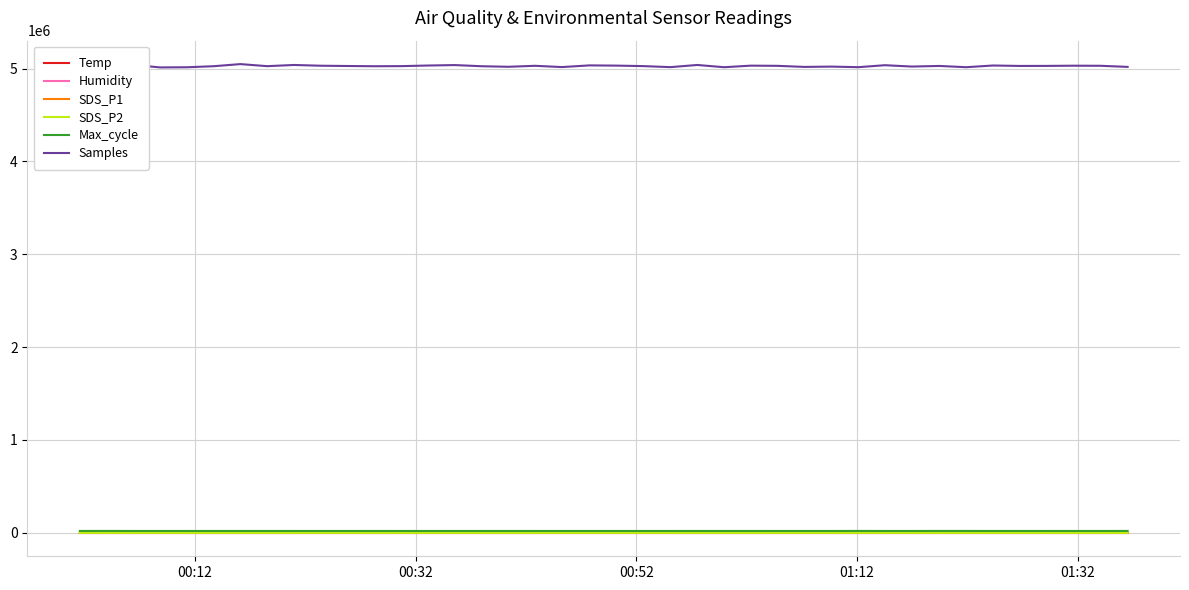

What is the maximum value for Samples?

5048400.0